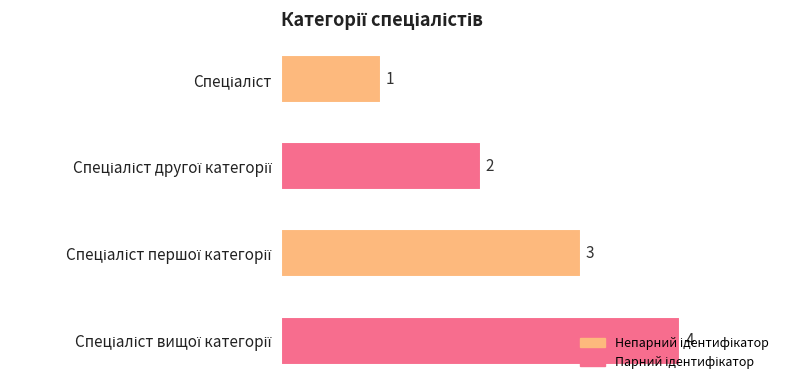

What is the greatest value displayed?

4